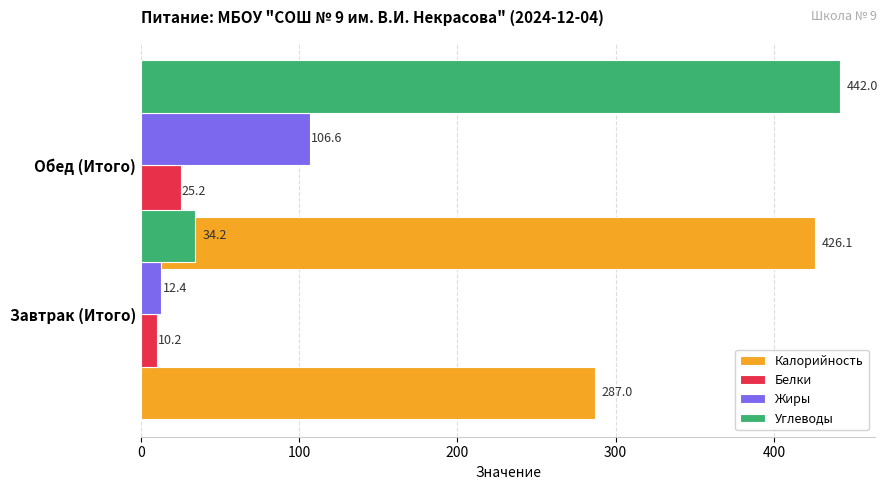

At 0, list the series in order from smallest to largest.

Белки, Жиры, Углеводы, Калорийность